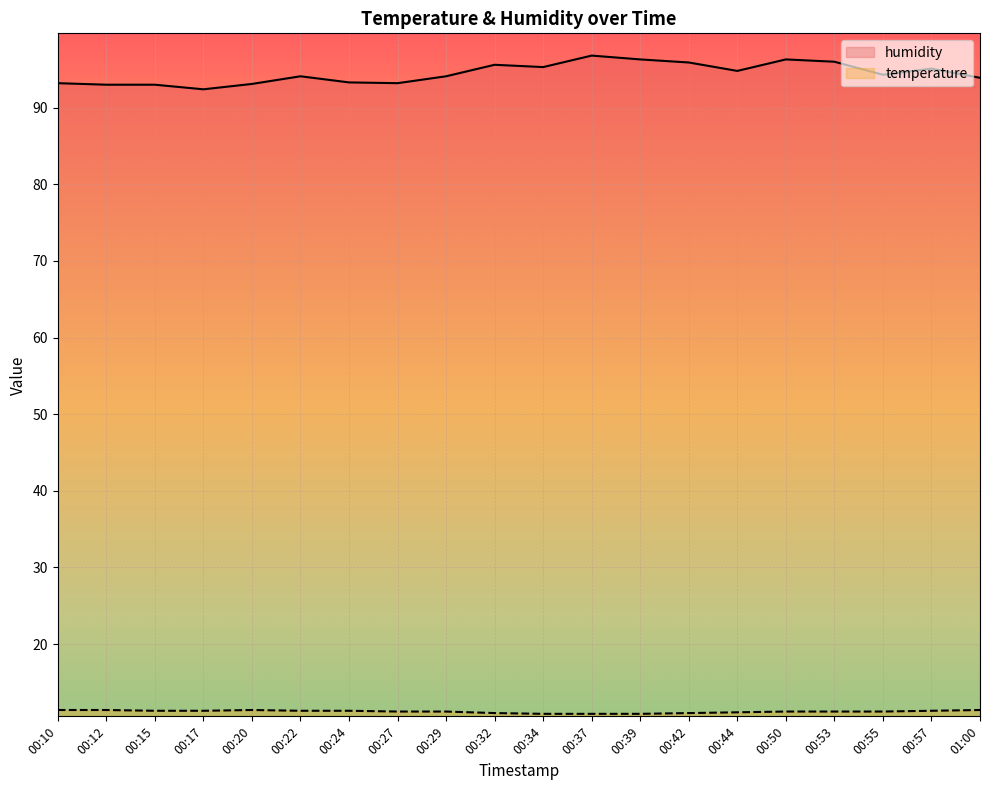

At how many categories does at least one series exceed 53?

20